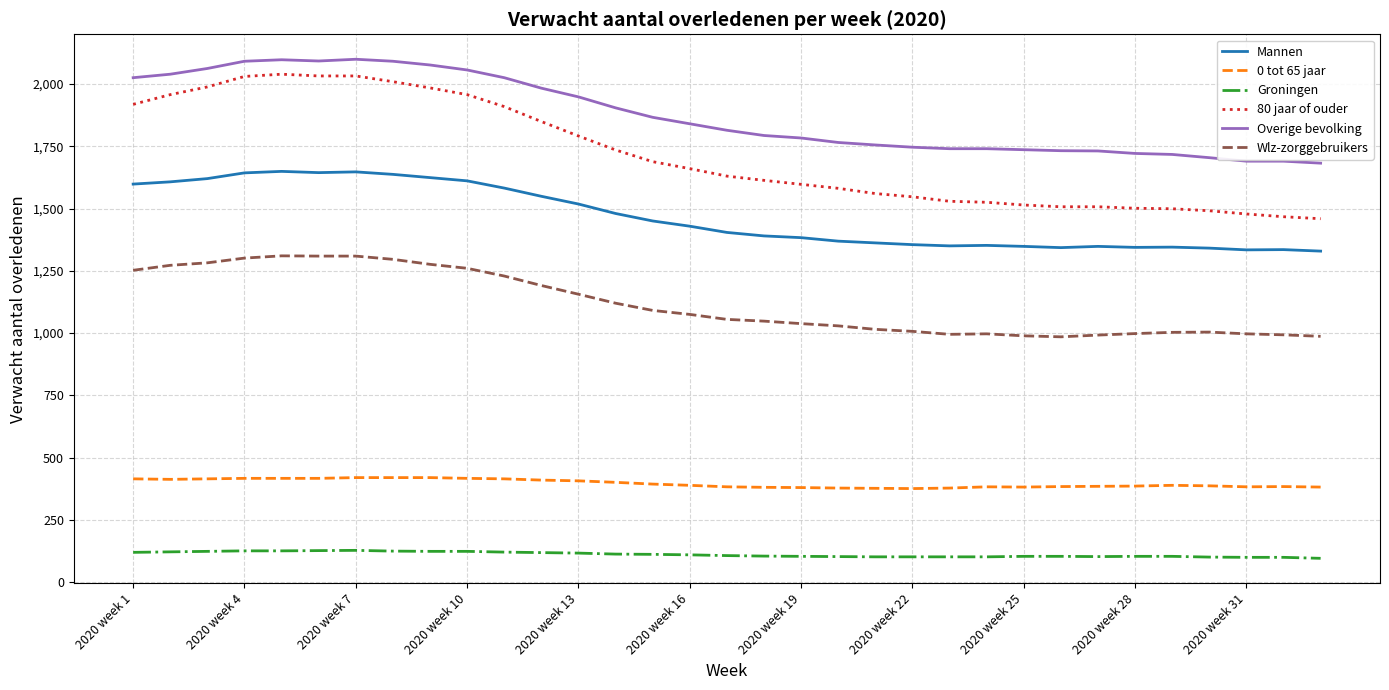

True or false: Mannen and Wlz-zorggebruikers cross at least once.

False